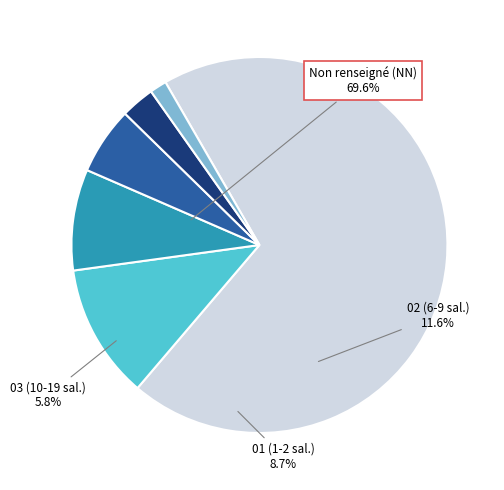

Is there any slice that represents more than half of the pie?

Yes